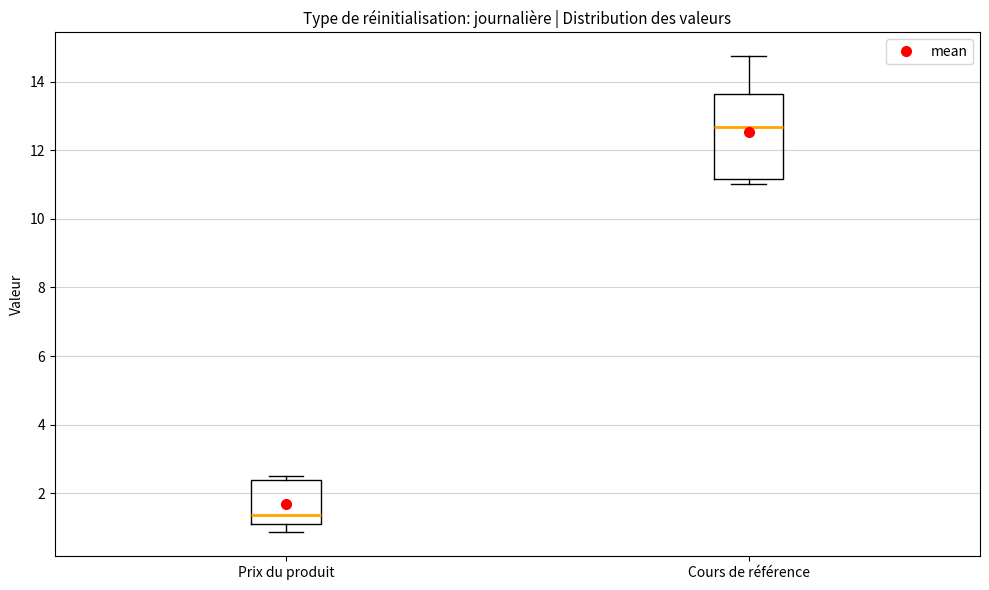

Which box's median line is the lowest?

Prix du produit